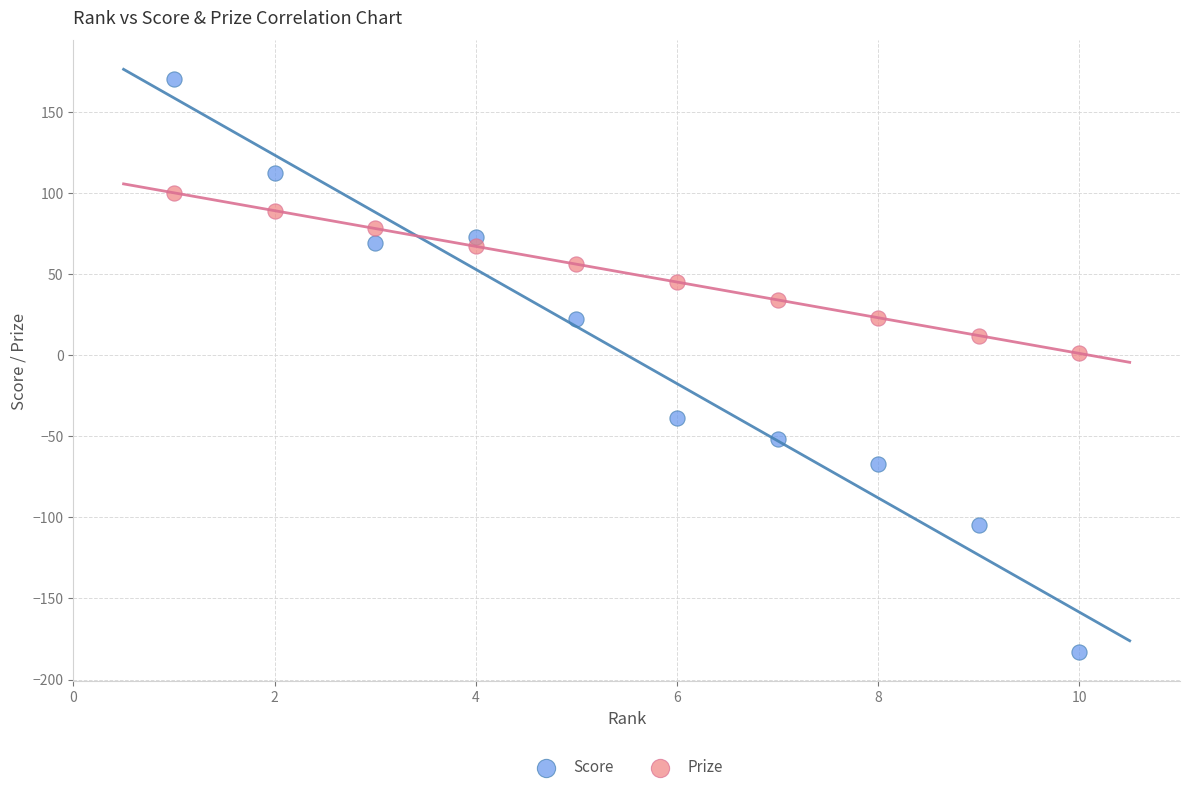

In the Score series, what Y value is closest to -6?

22